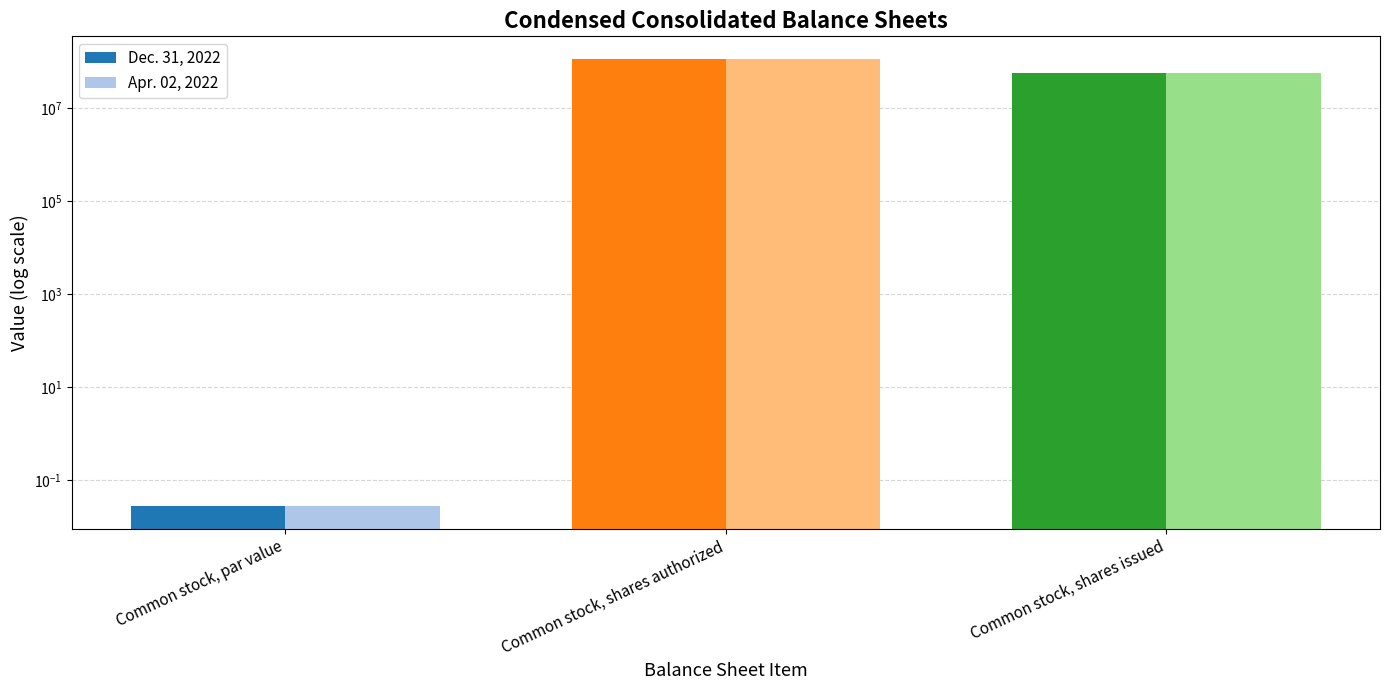

What is the total value across all series at Common stock, shares issued?

113763000.0